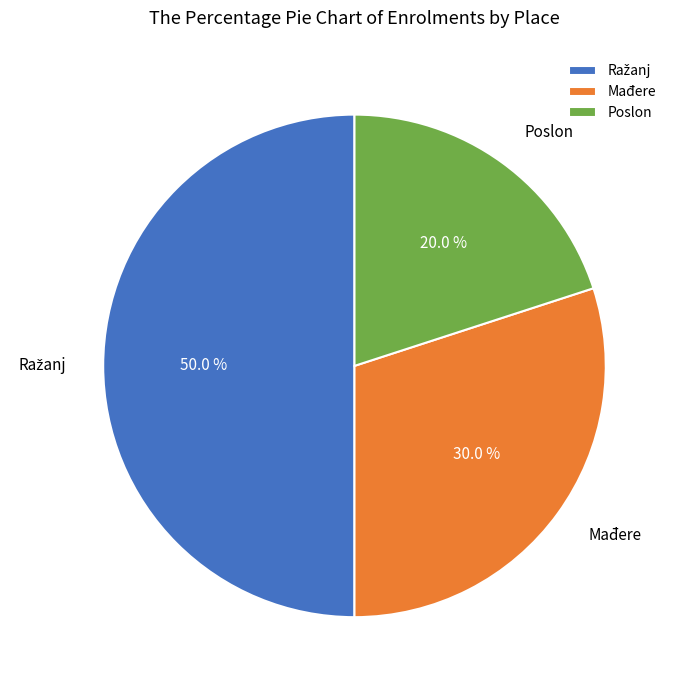

To the nearest percent, what percentage of the pie is Poslon?

20%